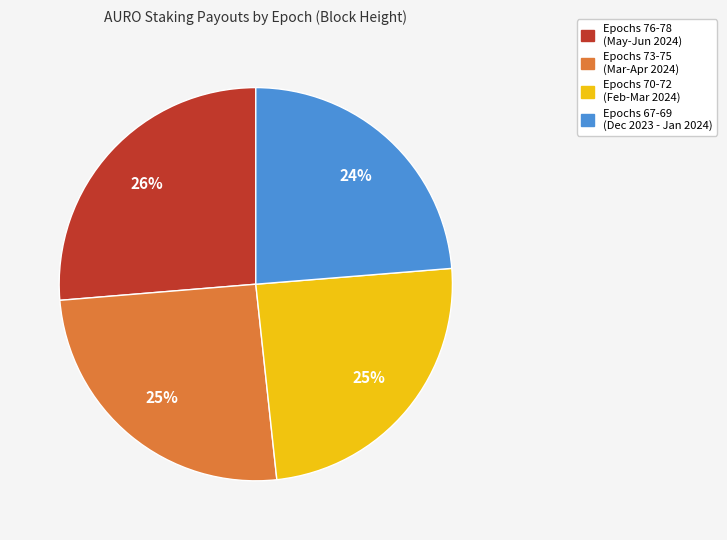

To the nearest percent, what is the average slice percentage?

25%